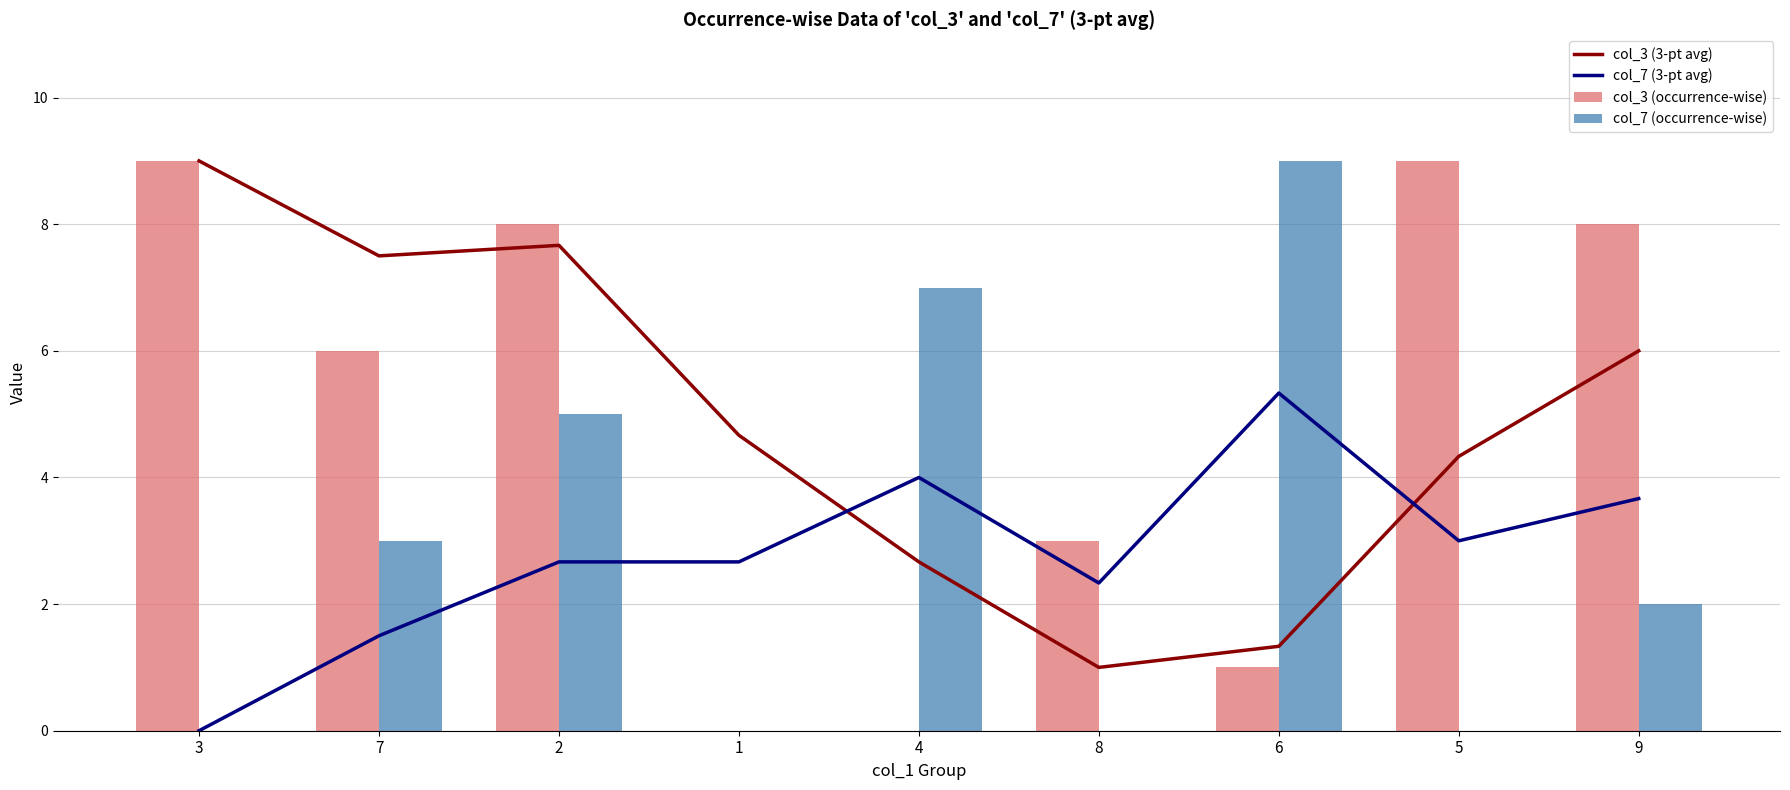

What is the spread (max minus min) of values at 8?

3.0